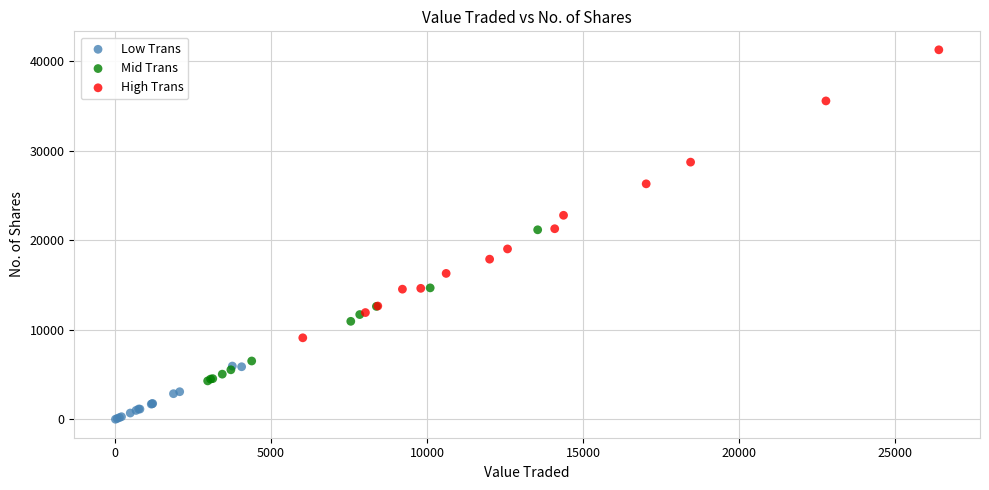

Which series reaches the maximum Y coordinate?

High Trans